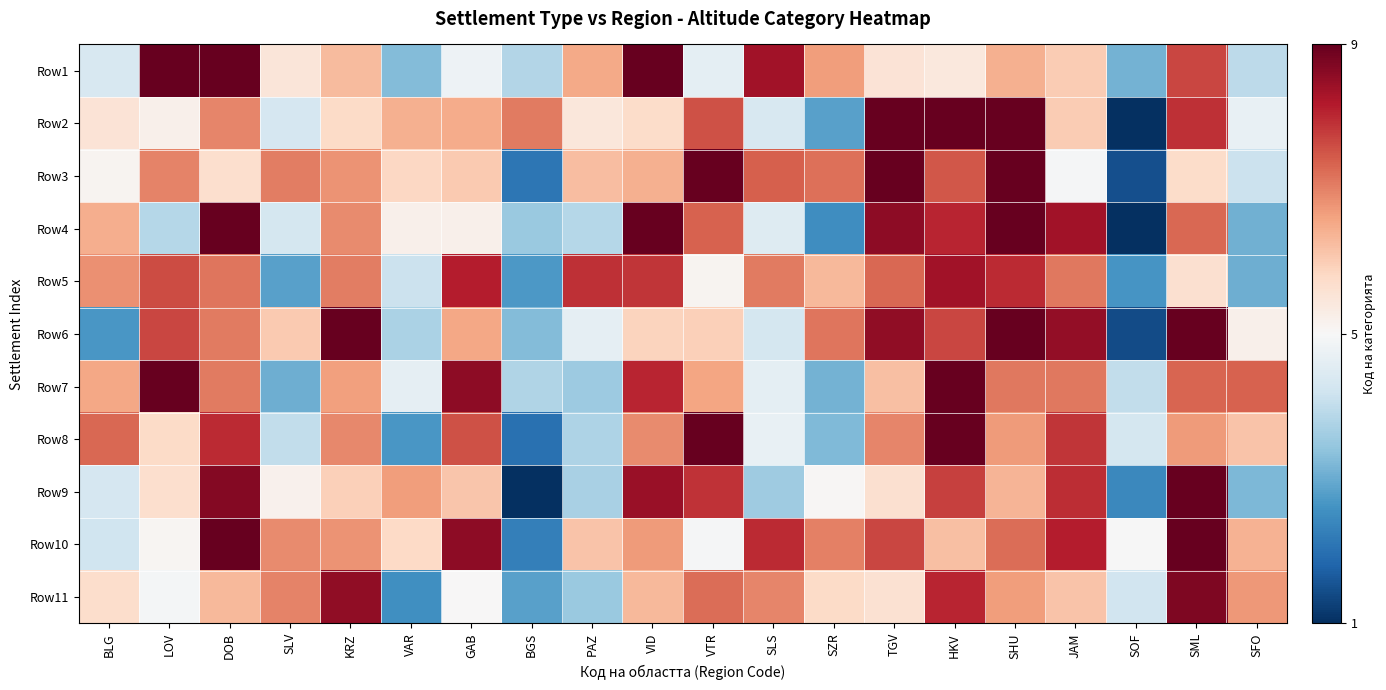

Reading left to right, what are all the values shown in this chart?

Row1: BLG=4.4	LOV=9.0	DOB=9.0	SLV=5.5	KRZ=6.3	VAR=3.3	GAB=4.8	BGS=3.8	PAZ=6.5	VID=9.0	VTR=4.6	SLS=8.3	SZR=6.7	TGV=5.6	HKV=5.4	SHU=6.4	JAM=6.0	SOF=3.1	SML=7.7	SFO=4.0
Row2: BLG=5.6	LOV=5.2	DOB=7.0	SLV=4.3	KRZ=5.8	VAR=6.4	GAB=6.5	BGS=7.1	PAZ=5.5	VID=5.7	VTR=7.5	SLS=4.4	SZR=2.8	TGV=9.0	HKV=9.0	SHU=9.0	JAM=6.0	SOF=1.0	SML=7.9	SFO=4.7
Row3: BLG=5.1	LOV=7.0	DOB=5.7	SLV=7.0	KRZ=6.8	VAR=5.8	GAB=6.1	BGS=2.1	PAZ=6.2	VID=6.4	VTR=9.0	SLS=7.4	SZR=7.2	TGV=9.0	HKV=7.5	SHU=9.0	JAM=4.9	SOF=1.5	SML=5.7	SFO=4.1
Row4: BLG=6.4	LOV=3.9	DOB=9.0	SLV=4.3	KRZ=6.9	VAR=5.2	GAB=5.2	BGS=3.5	PAZ=3.9	VID=9.0	VTR=7.4	SLS=4.5	SZR=2.5	TGV=8.6	HKV=8.0	SHU=9.0	JAM=8.4	SOF=1.0	SML=7.3	SFO=3.1
Row5: BLG=6.8	LOV=7.6	DOB=7.2	SLV=2.8	KRZ=7.1	VAR=4.1	GAB=8.1	BGS=2.7	PAZ=7.9	VID=7.9	VTR=5.1	SLS=7.1	SZR=6.3	TGV=7.3	HKV=8.4	SHU=8.0	JAM=7.1	SOF=2.6	SML=5.6	SFO=3.0
Row6: BLG=2.7	LOV=7.7	DOB=7.1	SLV=6.0	KRZ=9.0	VAR=3.7	GAB=6.6	BGS=3.3	PAZ=4.6	VID=5.9	VTR=5.9	SLS=4.3	SZR=7.1	TGV=8.5	HKV=7.7	SHU=9.0	JAM=8.5	SOF=1.4	SML=9.0	SFO=5.2
Row7: BLG=6.5	LOV=9.0	DOB=7.1	SLV=3.1	KRZ=6.6	VAR=4.6	GAB=8.6	BGS=3.8	PAZ=3.5	VID=8.1	VTR=6.6	SLS=4.6	SZR=3.1	TGV=6.2	HKV=9.0	SHU=7.1	JAM=7.1	SOF=4.0	SML=7.3	SFO=7.4
Row8: BLG=7.3	LOV=5.8	DOB=8.0	SLV=4.0	KRZ=6.9	VAR=2.7	GAB=7.5	BGS=2.0	PAZ=3.8	VID=6.9	VTR=9.0	SLS=4.7	SZR=3.2	TGV=6.9	HKV=9.0	SHU=6.7	JAM=7.9	SOF=4.3	SML=6.7	SFO=6.1
Row9: BLG=4.3	LOV=5.7	DOB=8.7	SLV=5.2	KRZ=6.0	VAR=6.7	GAB=6.1	BGS=1.0	PAZ=3.7	VID=8.5	VTR=7.9	SLS=3.6	SZR=5.1	TGV=5.6	HKV=7.7	SHU=6.4	JAM=8.0	SOF=2.4	SML=9.0	SFO=3.2
Row10: BLG=4.2	LOV=5.1	DOB=9.0	SLV=6.9	KRZ=6.8	VAR=5.8	GAB=8.6	BGS=2.3	PAZ=6.1	VID=6.7	VTR=5.0	SLS=8.0	SZR=7.0	TGV=7.7	HKV=6.2	SHU=7.2	JAM=8.1	SOF=5.0	SML=9.0	SFO=6.4
Row11: BLG=5.7	LOV=4.9	DOB=6.3	SLV=7.0	KRZ=8.5	VAR=2.5	GAB=5.0	BGS=2.8	PAZ=3.5	VID=6.3	VTR=7.2	SLS=7.0	SZR=5.8	TGV=5.6	HKV=8.1	SHU=6.7	JAM=6.1	SOF=4.2	SML=8.7	SFO=6.7